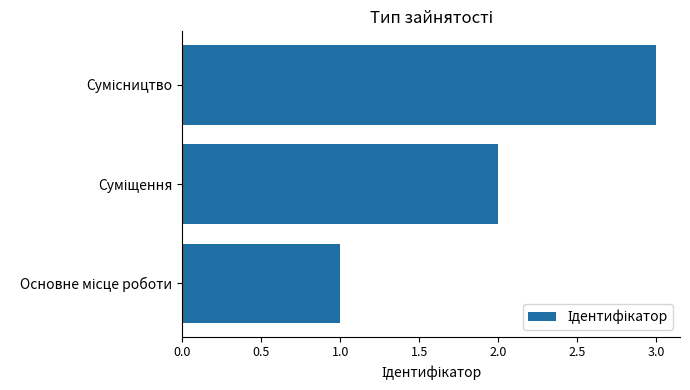

What is the greatest value displayed?

3